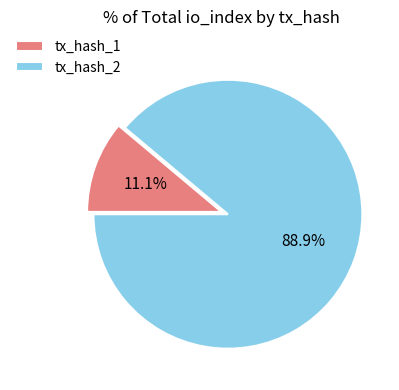

Combined, do tx_hash_2 and tx_hash_1 account for over 50%?

Yes